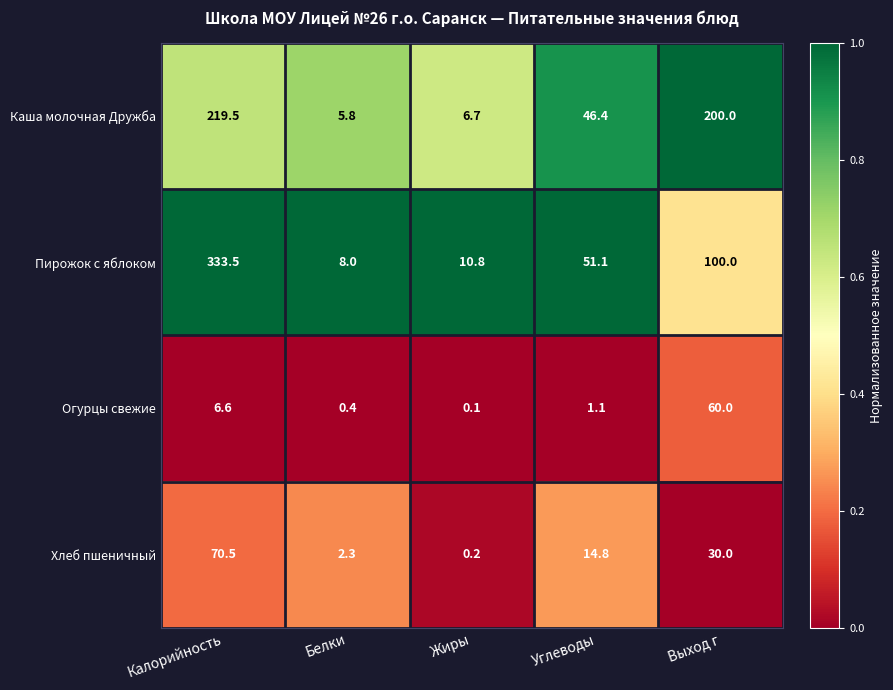

At which label is Каша молочная Дружба closest to 112?

Углеводы